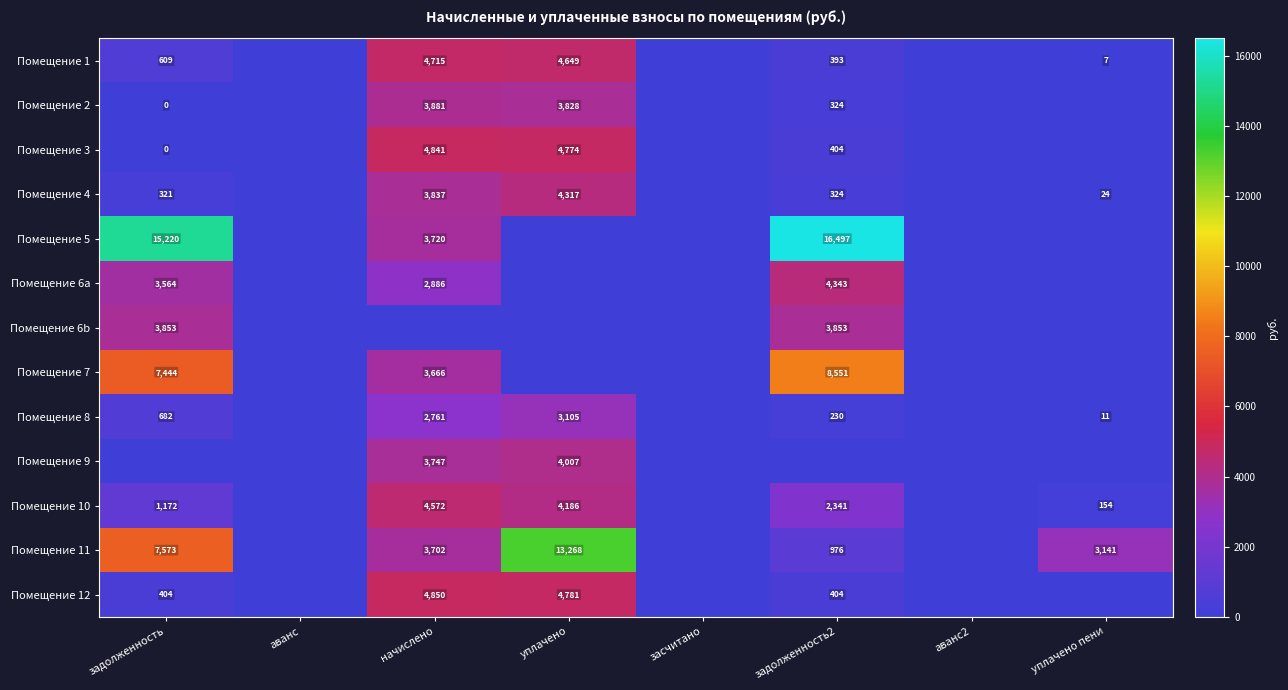

Is the value of Помещение 2 at задолженность2 greater than the value of Помещение 8 at задолженность2?

Yes